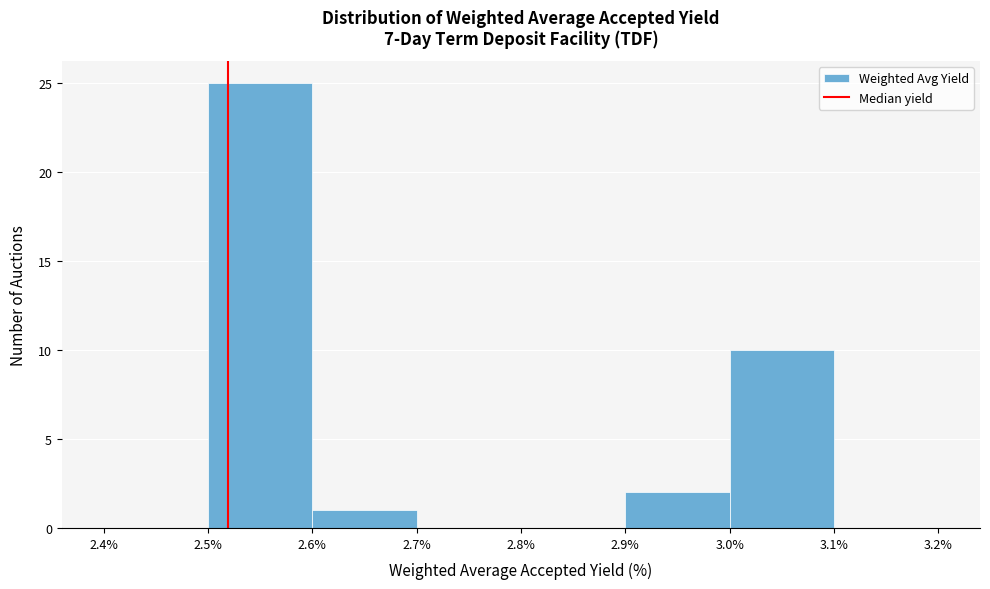

Reading left to right, list every bar in this chart as the range it spans on the x-axis followed by its height. The values are not printed on the chart, so give them approximately, as read against the axis.

2.4% to 2.5%: 0
2.5% to 2.6%: 25
2.6% to 2.7%: 1
2.7% to 2.8%: 0
2.8% to 2.9%: 0
2.9% to 3.0%: 2
3.0% to 3.1%: 10
3.1% to 3.2%: 0